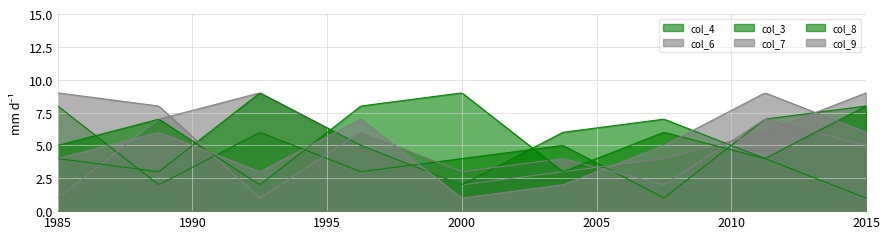

What position from the right is 7?

4